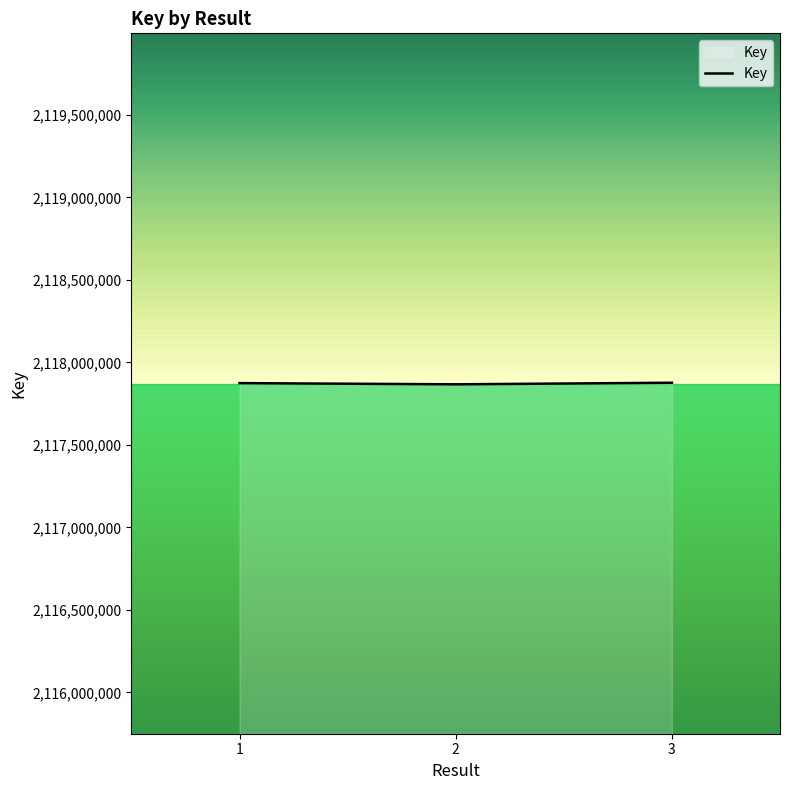

How many lines are shown in the chart?

1